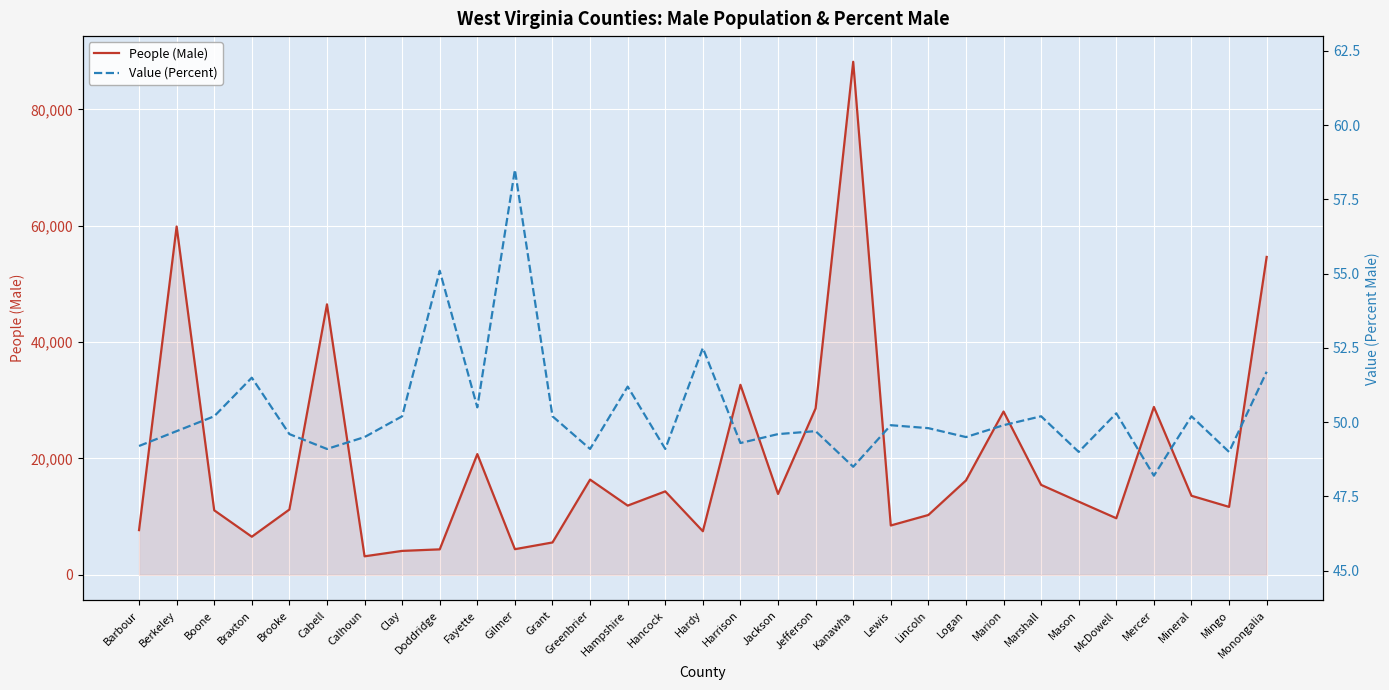

What is the sum of all People (Male) values?

608127